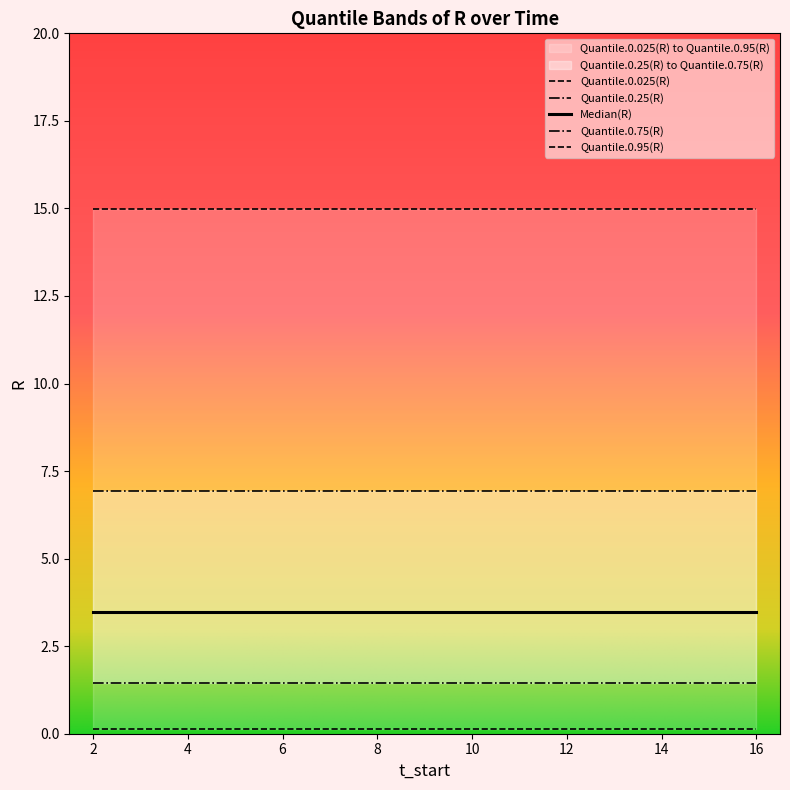

Between 3 and 11, which series saw the biggest shift?

Median(R)